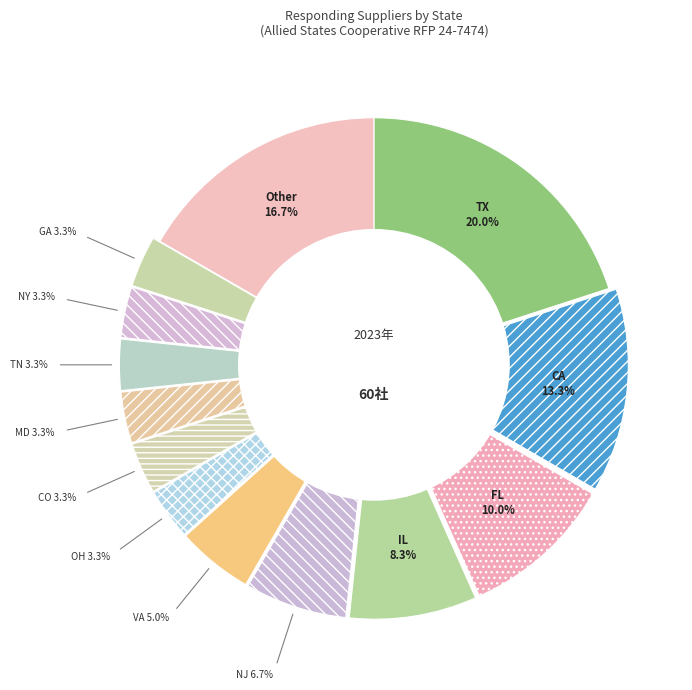

Which has a higher value, TN or FL?

FL